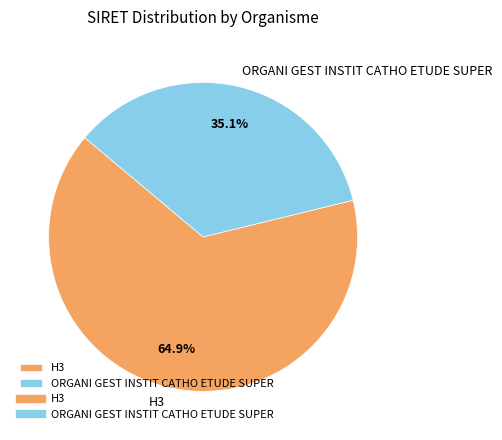

Between ORGANI GEST INSTIT CATHO ETUDE SUPER and H3, which is larger?

H3